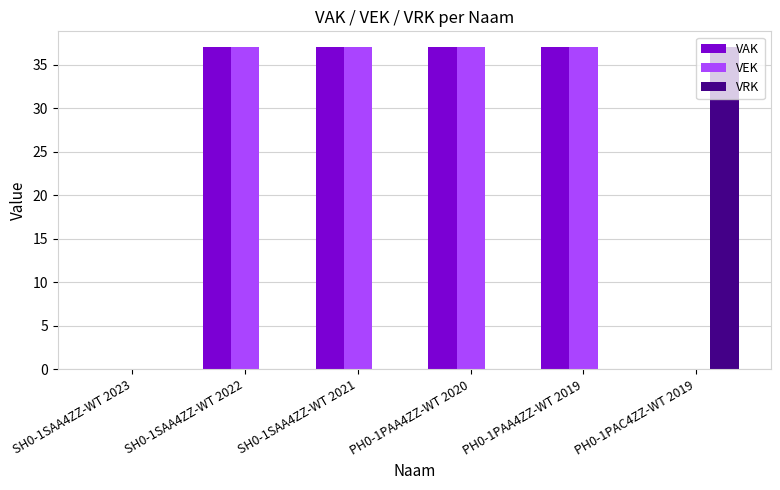

What is the maximum value shown in the chart?

37